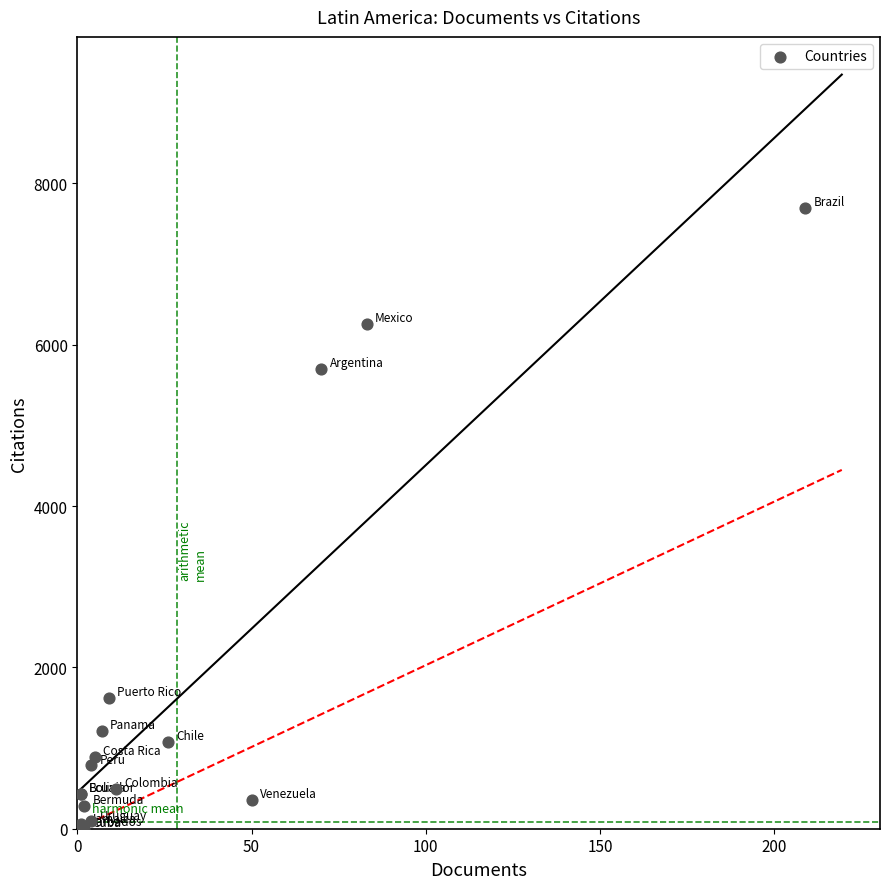

What Y value in the scatter plot is closest to 3846?

5705